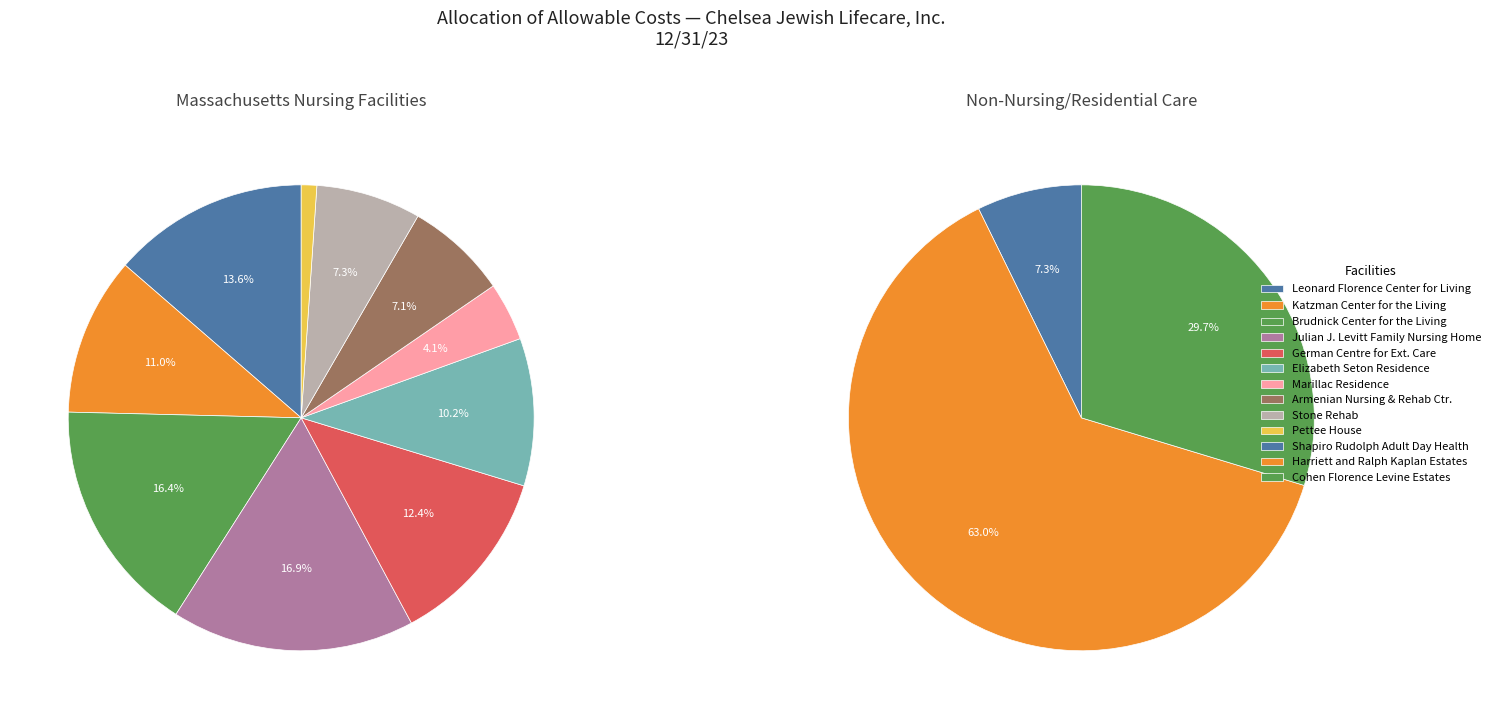

Which category has the biggest portion of the pie?

Julian J. Levitt Family Nursing Home